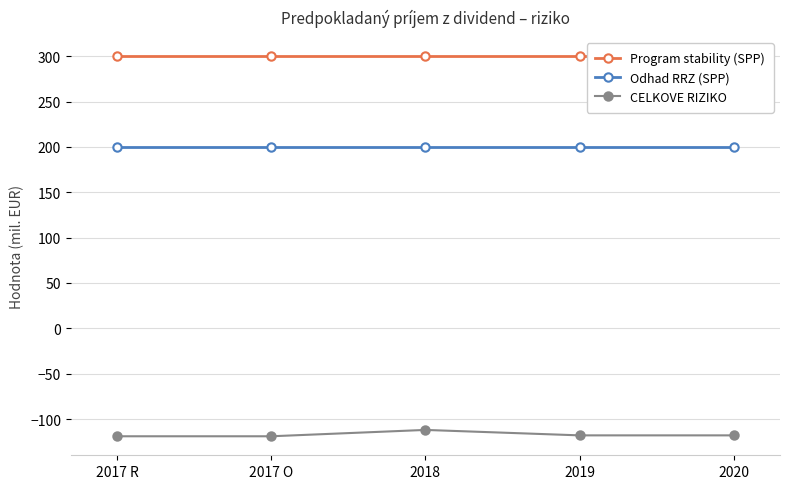

What is the sum of all Program stability (SPP) values?

1500